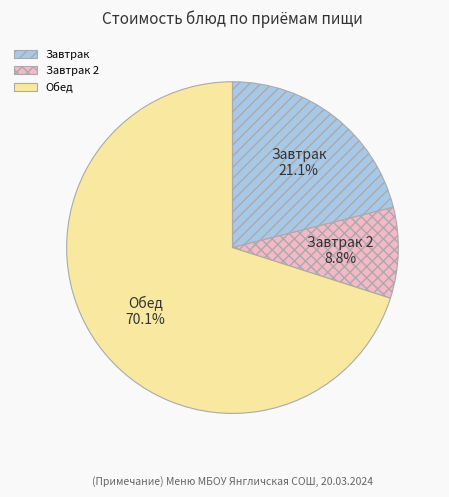

Is the sum of Обед and Завтрак greater than half?

Yes